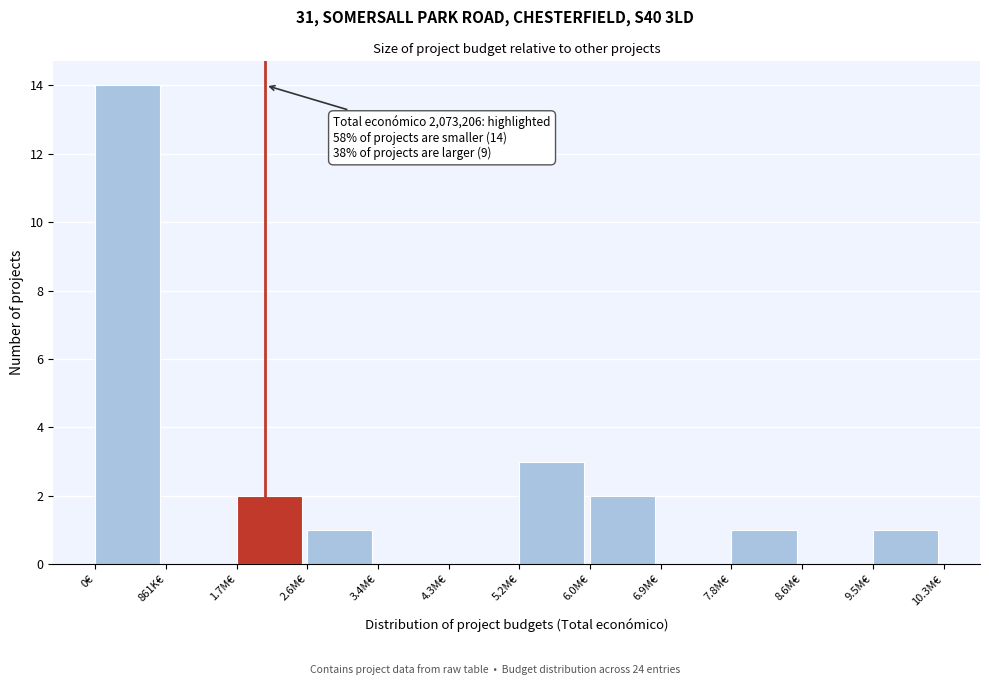

Reading left to right, transcribe all the data shown in this chart.

0€=14	861K€=0	1.7M€=2	2.6M€=1	3.4M€=0	4.3M€=0	5.2M€=3	6.0M€=2	6.9M€=0	7.8M€=1	8.6M€=0	9.5M€=1